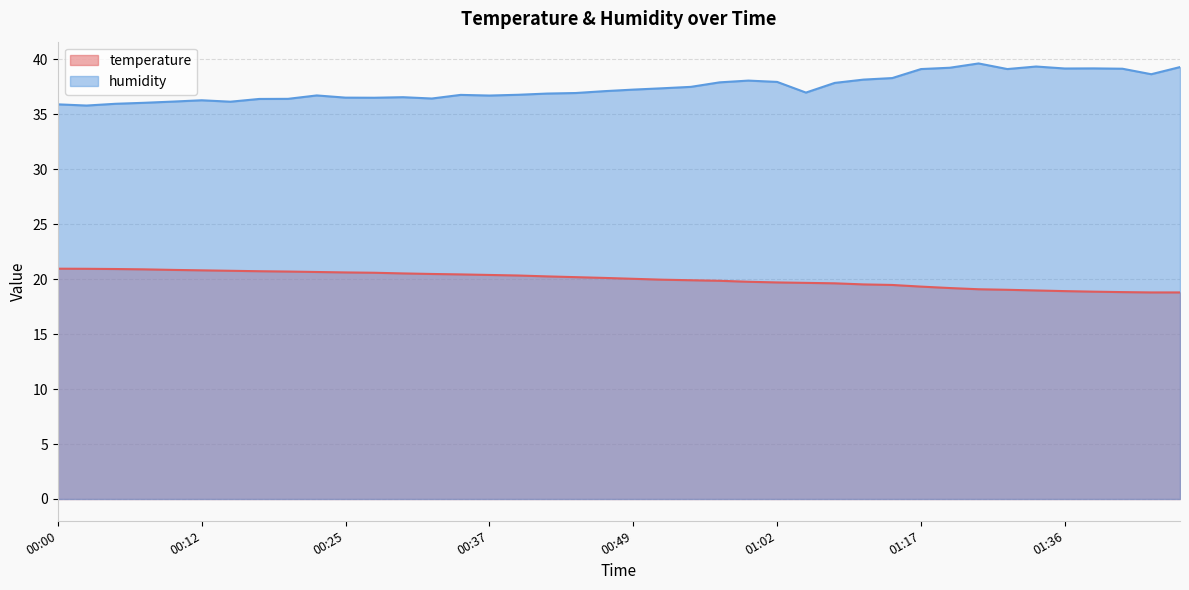

Rank the series by their maximum value, from highest to lowest.

humidity, temperature